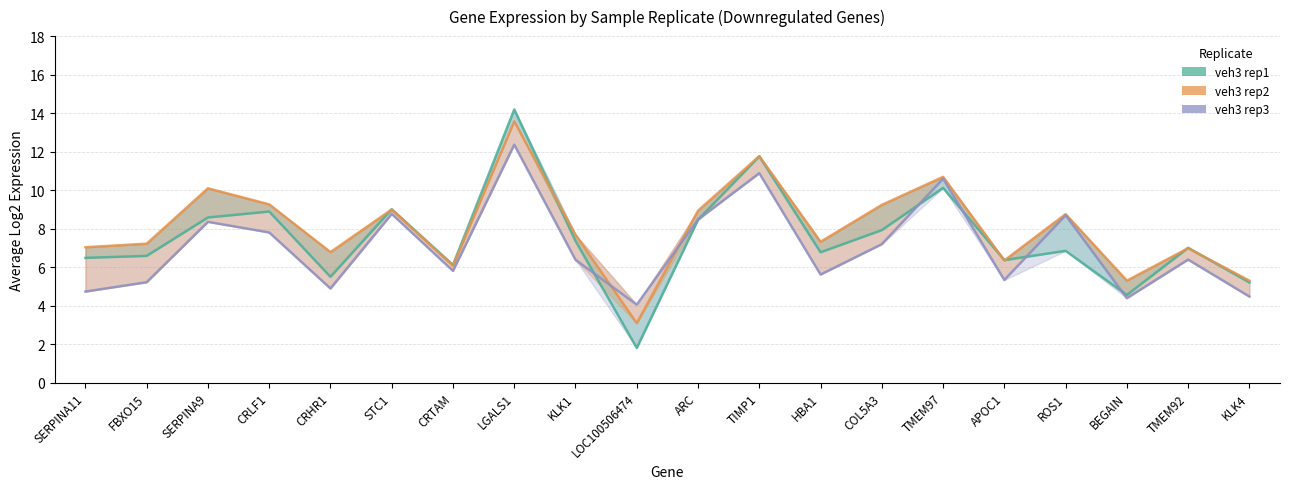

How many times do veh3 rep2 and veh3 rep3 cross each other?

2